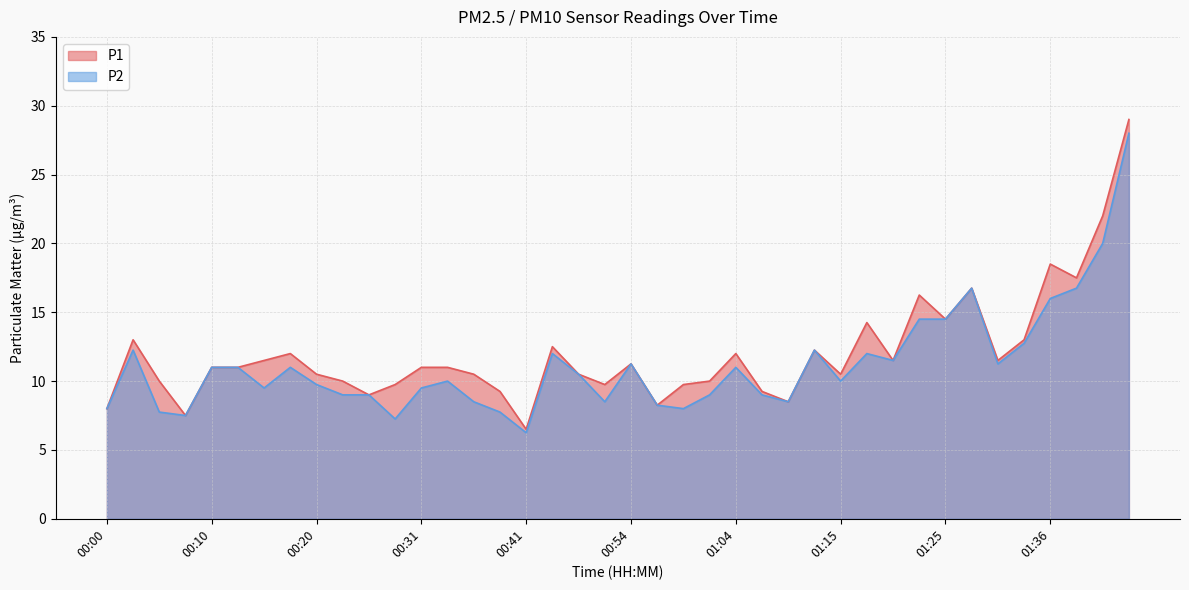

Read the P1 value at 01:43.

29.0